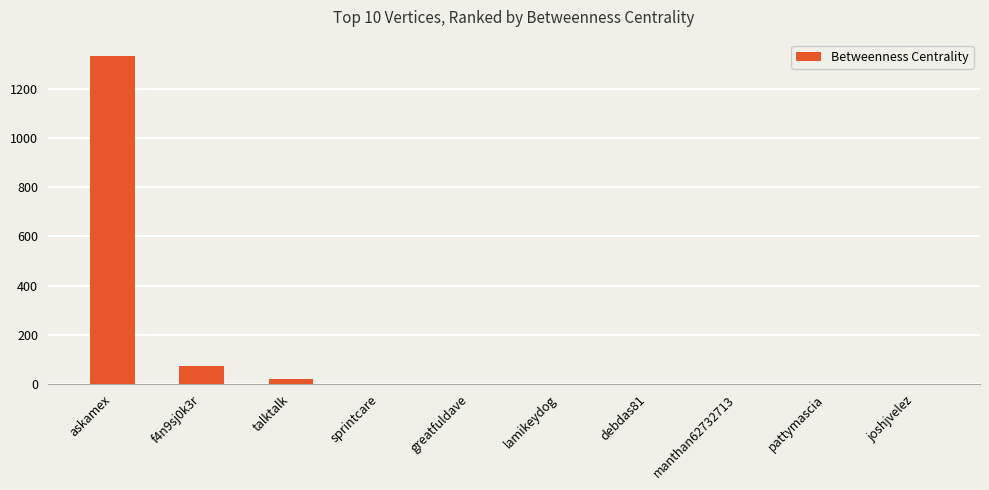

The value at lamikeydog is 854. True or false?

False